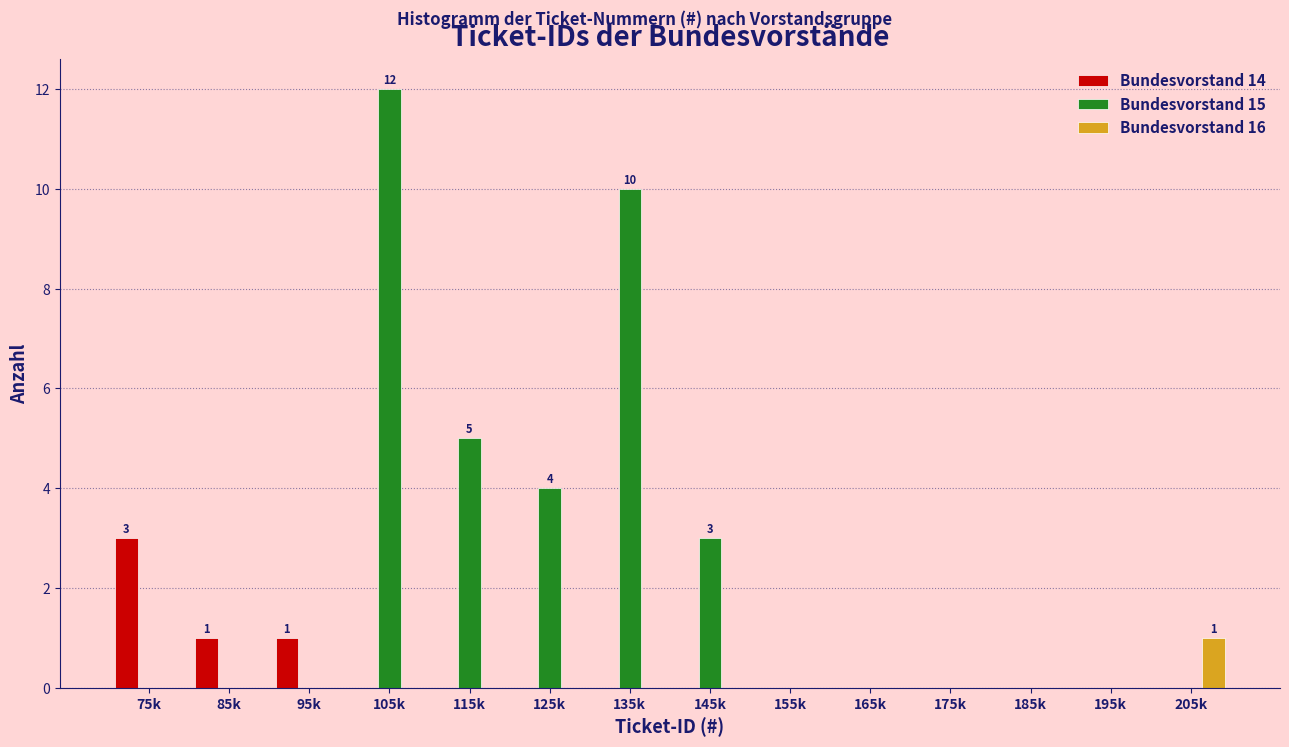

True or false: Bundesvorstand 16 has a value of 0 at 95k.

True